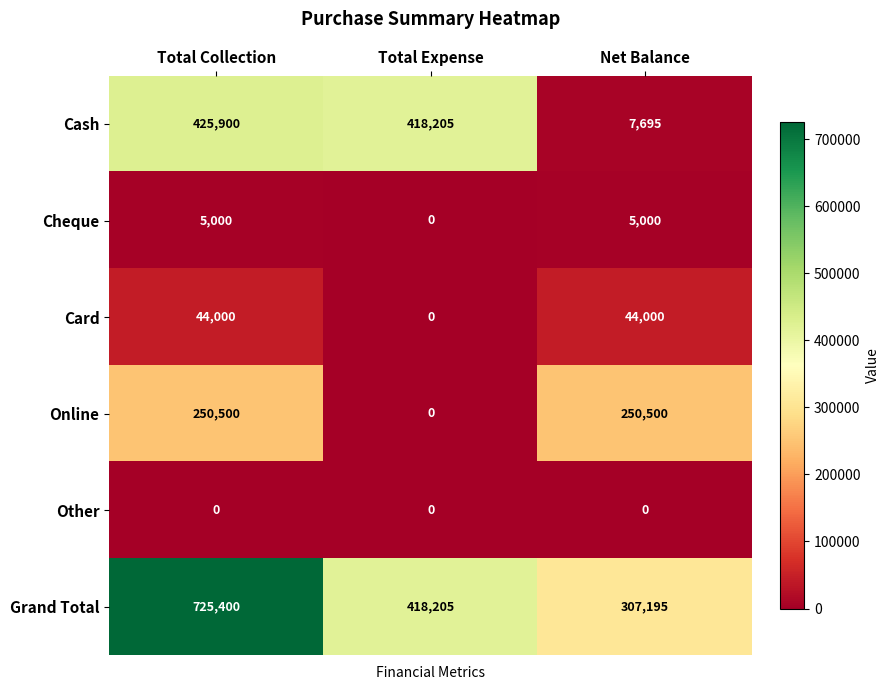

Where does the Grand Total series first go above 418205?

Total Collection